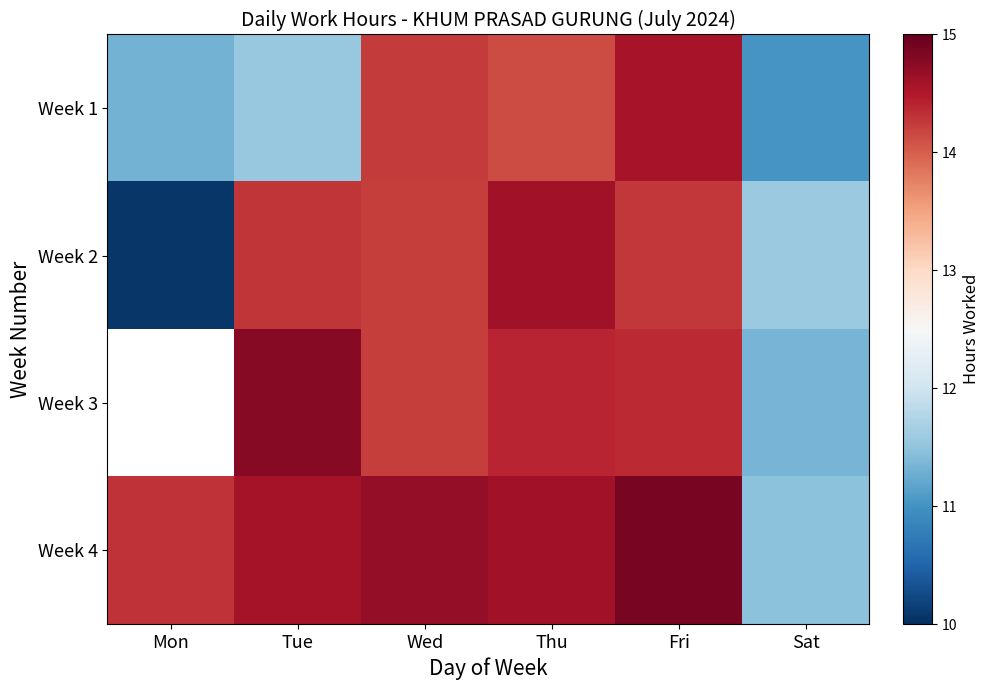

The Week 4 series shows 14.3 at Mon. True or false?

True